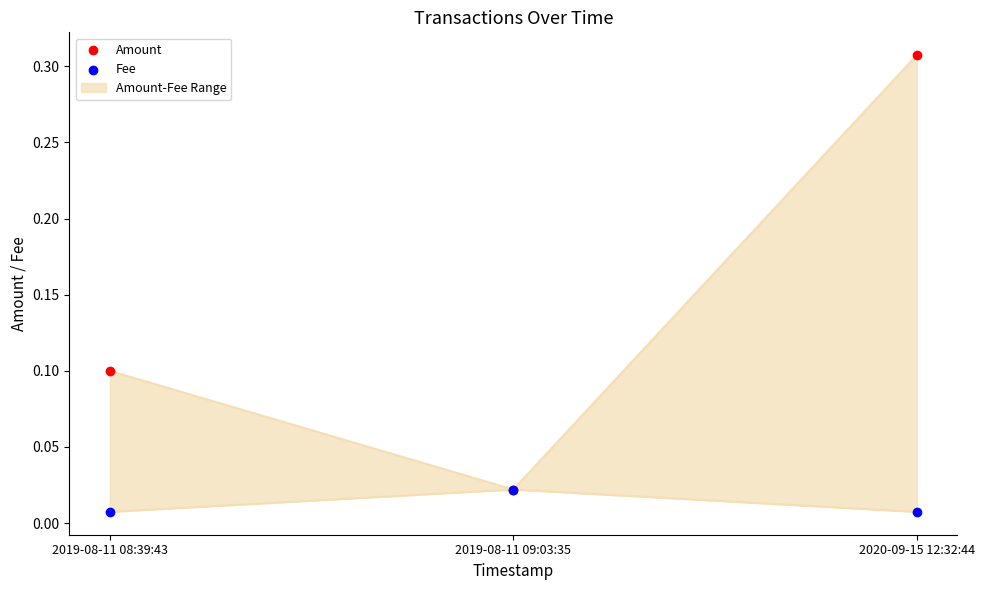

Is the value of Amount at 2020-09-15 12:32:44 greater than the value of Fee at 2020-09-15 12:32:44?

Yes